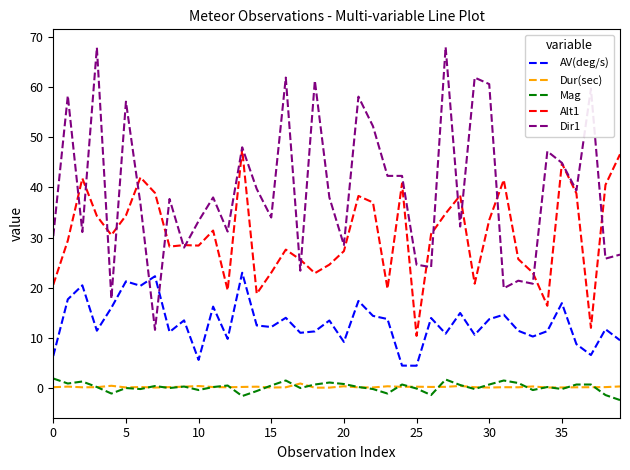

Which series has the largest total across all categories?

Dir1